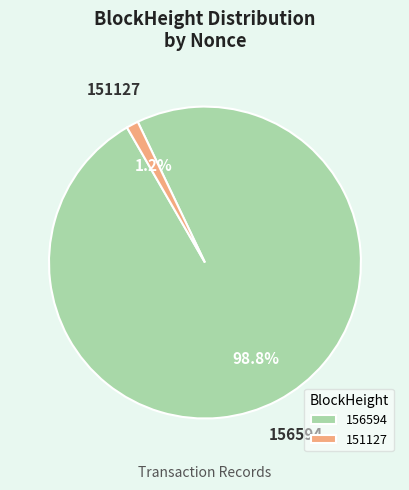

What percentage is the 151127 slice, to the nearest percent?

1%